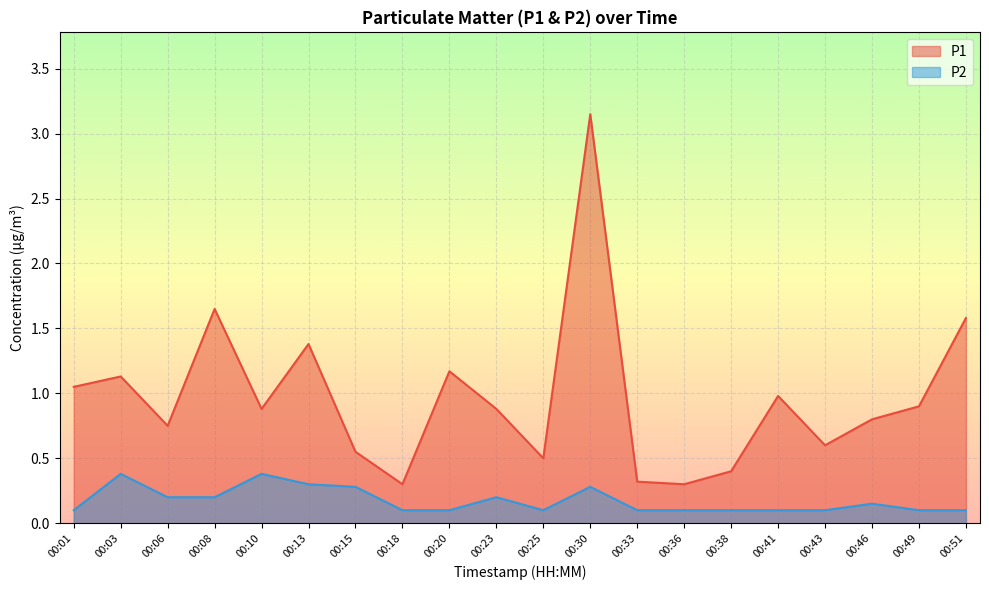

At which label is P1 closest to 1?

00:41